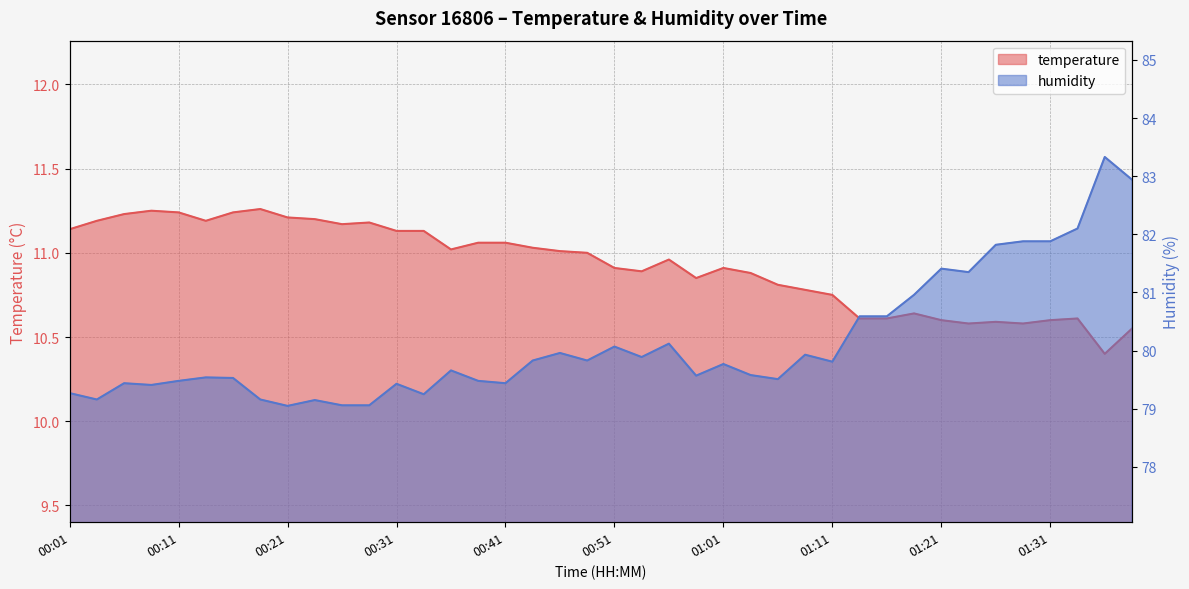

What is the greatest value displayed?

83.3